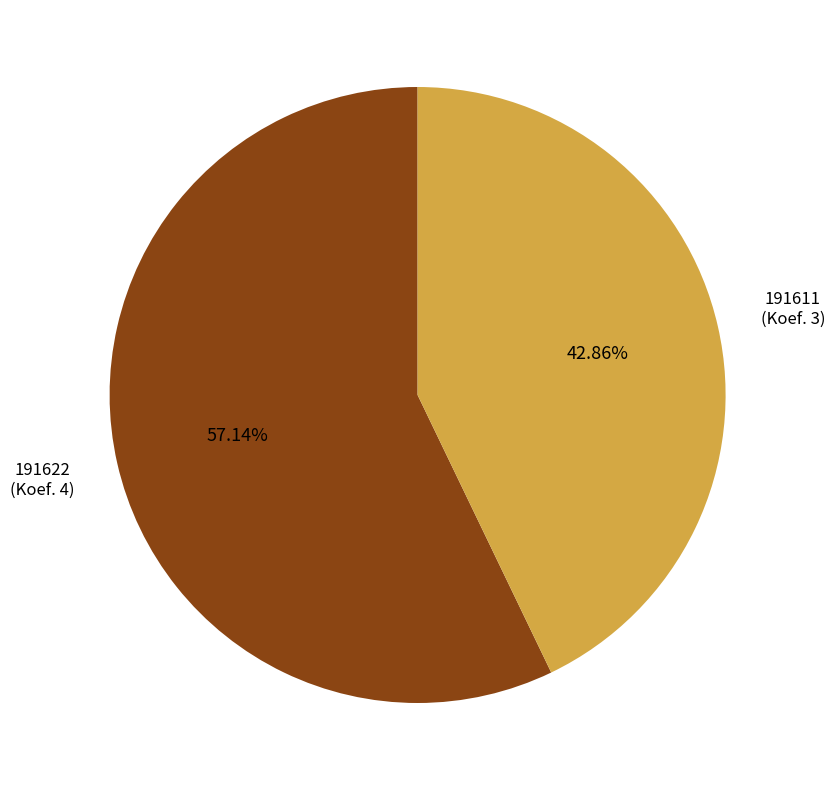

Is there any slice that represents more than half of the pie?

Yes